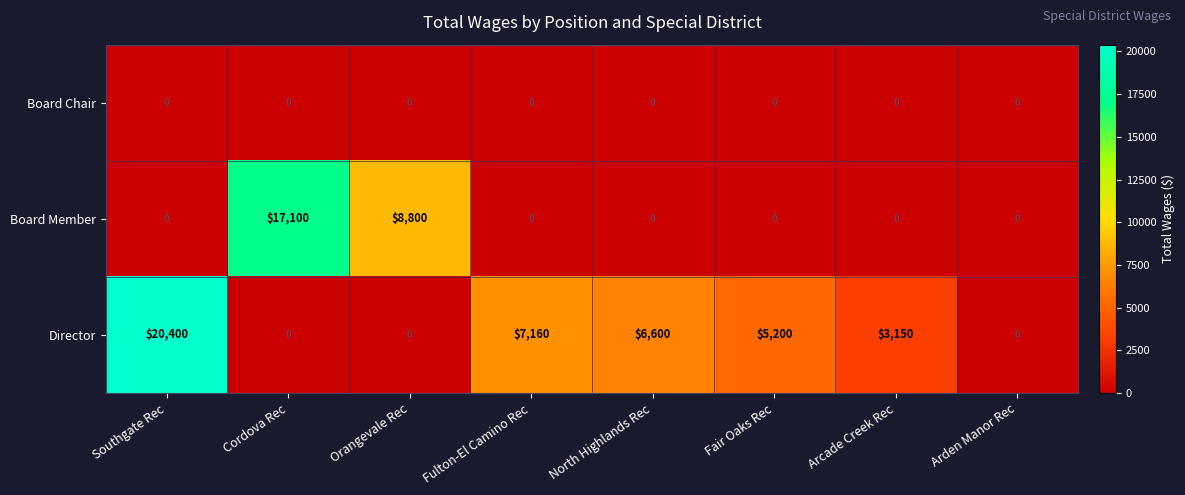

Reading left to right, extract all data points from this chart.

Board Chair: Southgate Rec=0	Cordova Rec=0	Orangevale Rec=0	Fulton-El Camino Rec=0	North Highlands Rec=0	Fair Oaks Rec=0	Arcade Creek Rec=0	Arden Manor Rec=0
Board Member: Southgate Rec=0	Cordova Rec=17100	Orangevale Rec=8800	Fulton-El Camino Rec=0	North Highlands Rec=0	Fair Oaks Rec=0	Arcade Creek Rec=0	Arden Manor Rec=0
Director: Southgate Rec=20400	Cordova Rec=0	Orangevale Rec=0	Fulton-El Camino Rec=7160	North Highlands Rec=6600	Fair Oaks Rec=5200	Arcade Creek Rec=3150	Arden Manor Rec=0